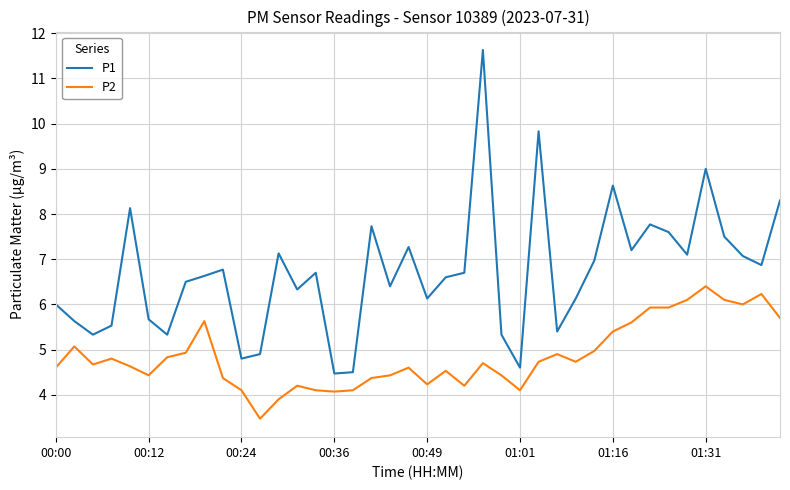

True or false: P1 and P2 cross at least once.

False